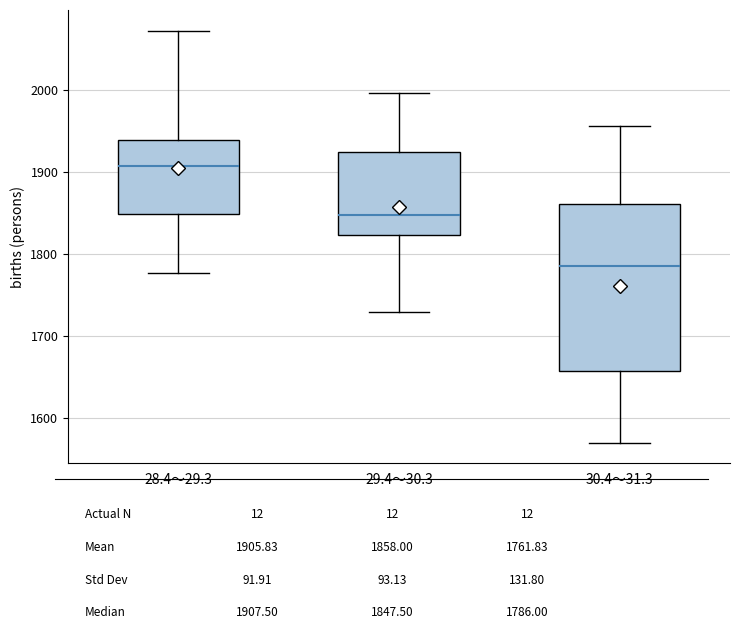

Where is the lower edge of the box for 28.4～29.3 on the y-axis? The values are not printed on the chart, so give them approximately, as read against the axis.

1850